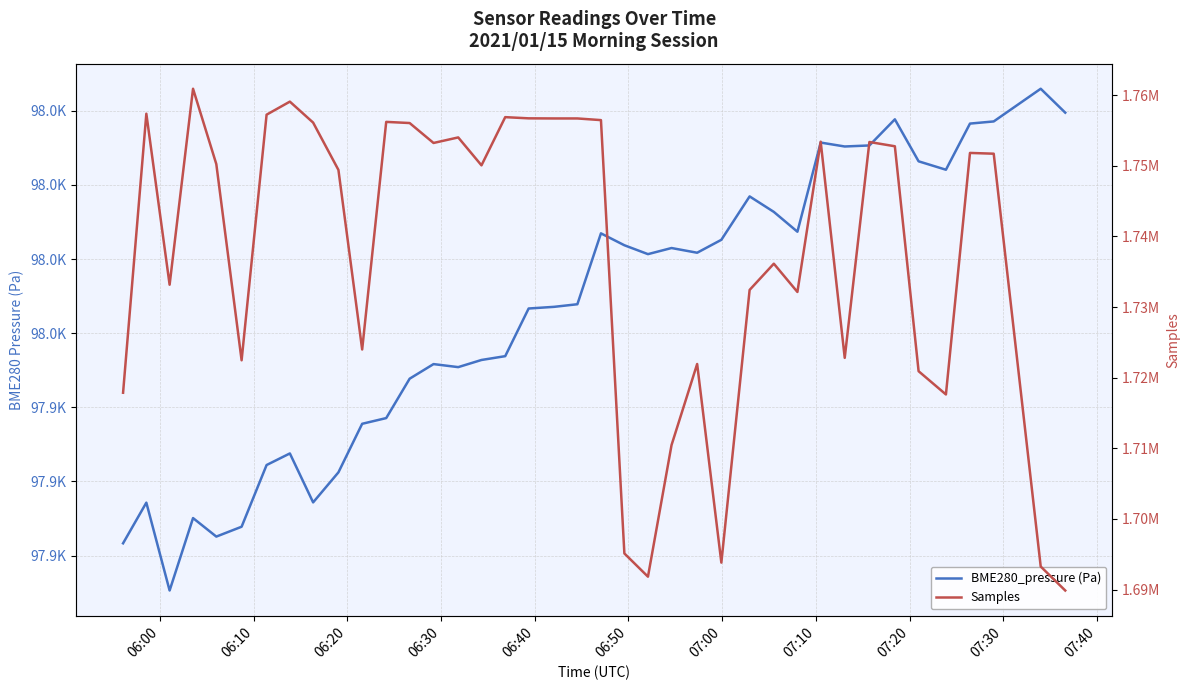

What is the difference between the second highest and second lowest values in the Samples series?

67279.0